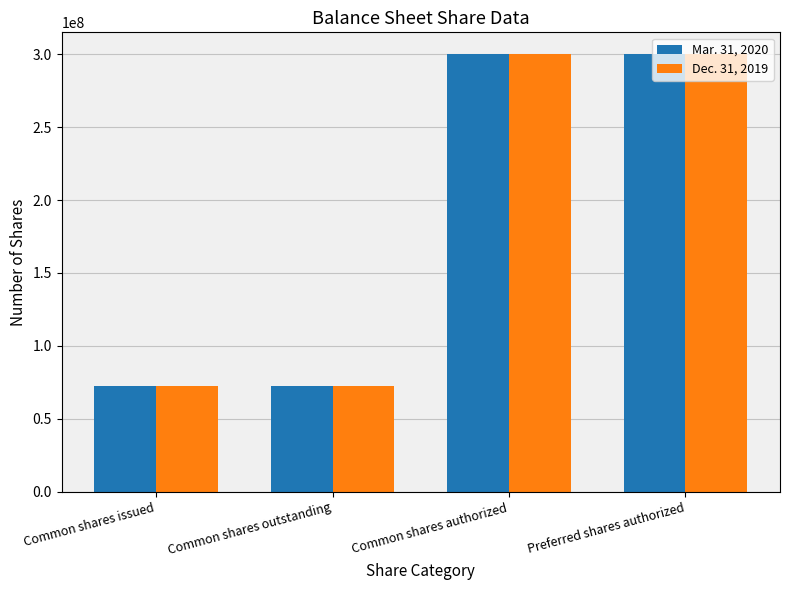

What position from the left is Common shares authorized?

3